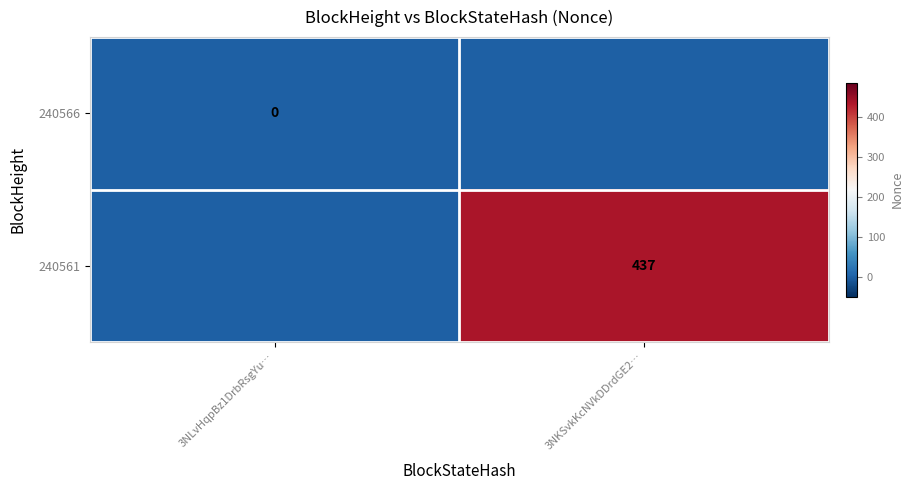

The value of 240561 at 3NKSvkKcNVkDDrdGE2… is 437. True or false?

True